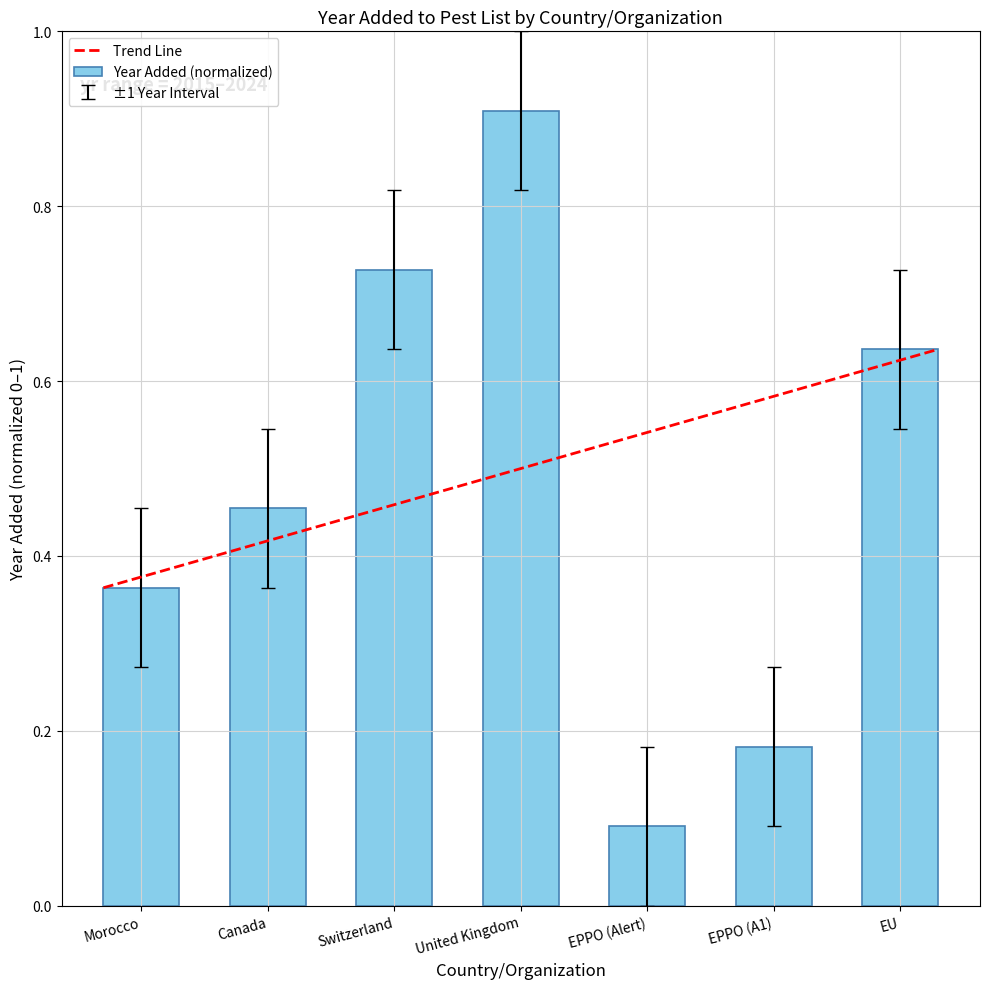

True or false: the data shows 0.2 at Canada.

False